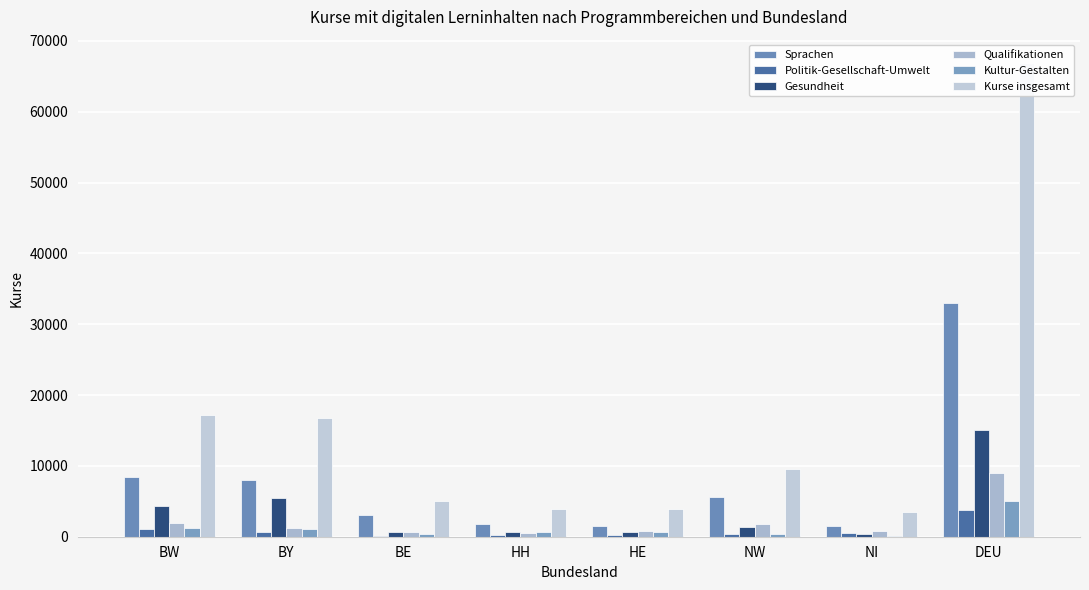

What is the maximum value for Kultur-Gestalten?

5010